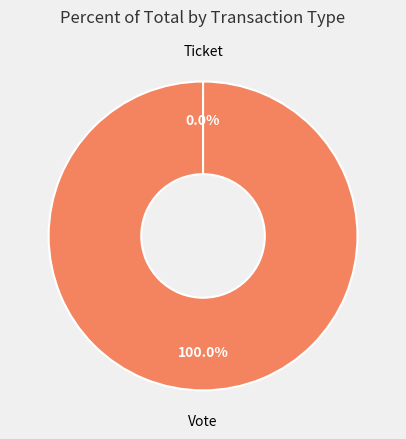

Is there a majority slice in this chart?

Yes